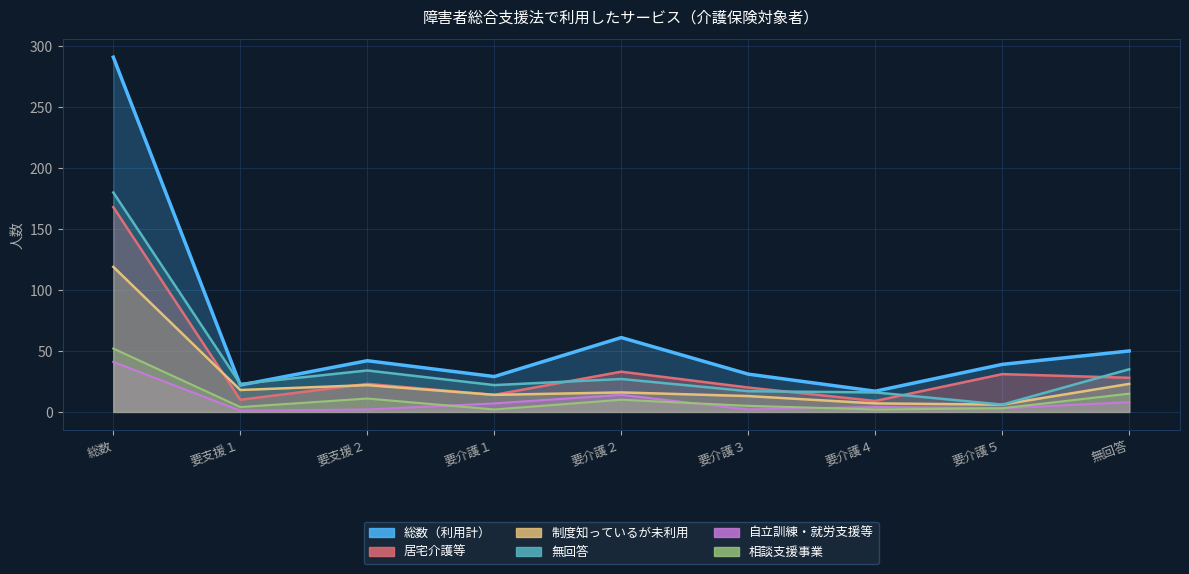

At which label is 相談支援事業 closest to 27?

無回答